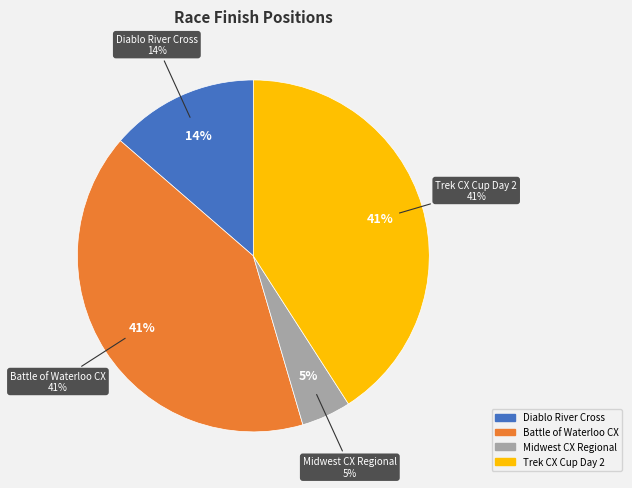

To the nearest percent, what percentage of the pie is Battle of Waterloo CX?

41%